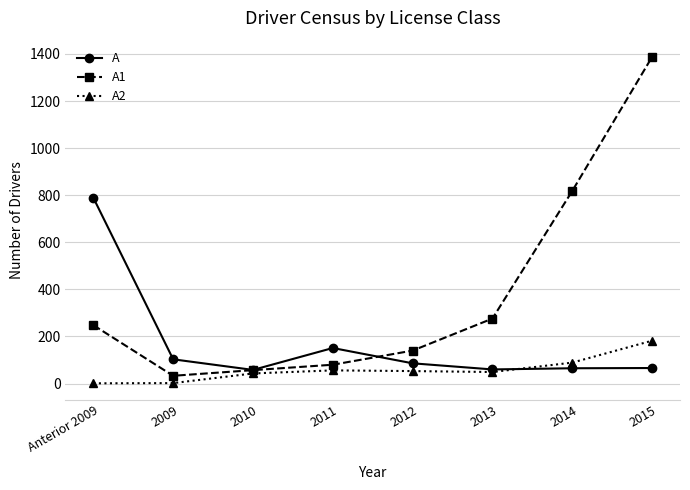

What is the difference between the maximum and minimum values in the A2 series?

181